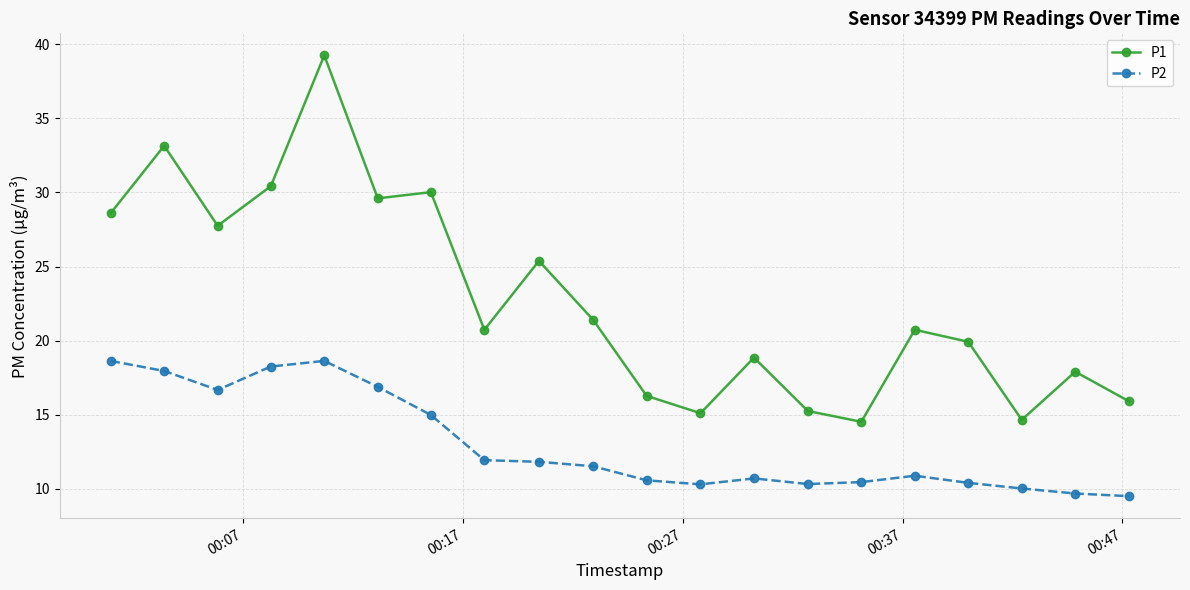

List the series in order of their peak value, lowest first.

P2, P1